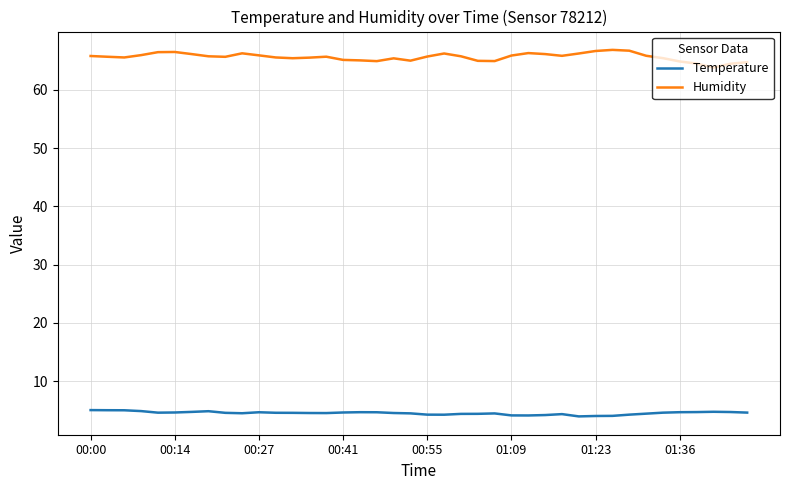

True or false: Humidity and Temperature intersect in this chart.

False